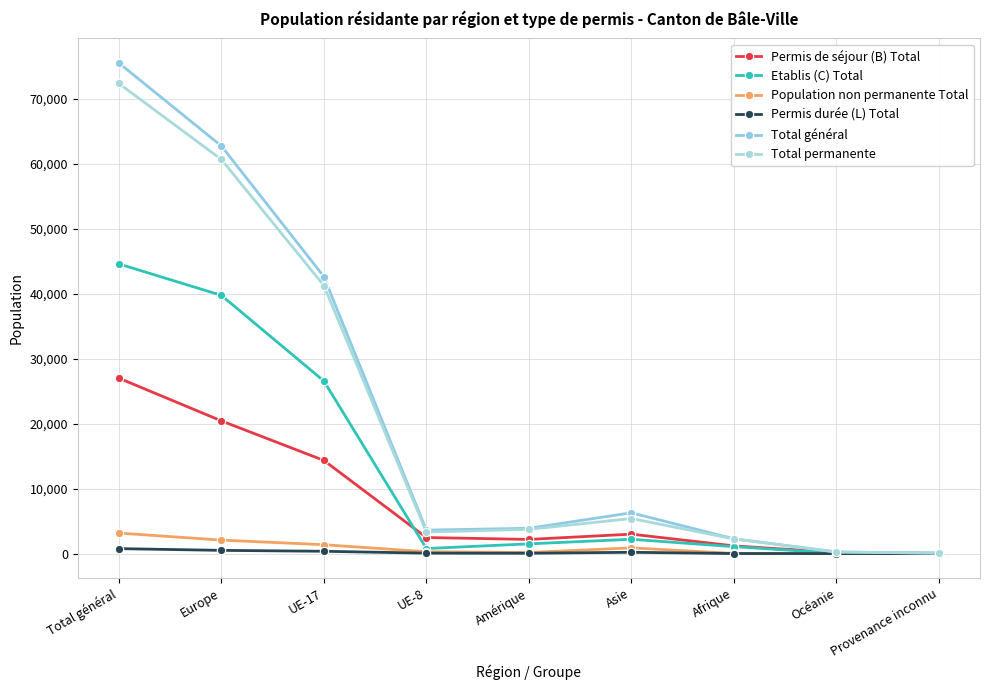

What is the label of the 7th point from the right?

UE-17